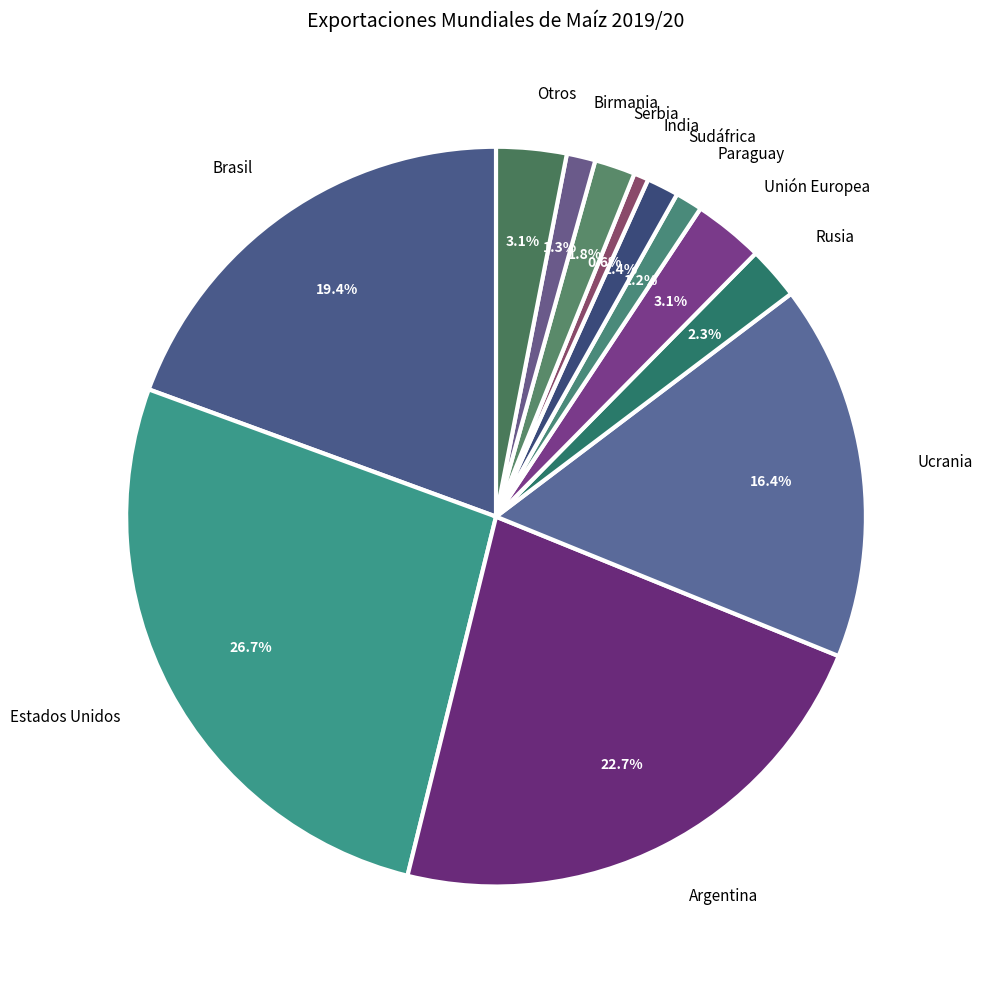

The Estados Unidos slice represents 27% of the pie. True or false?

True